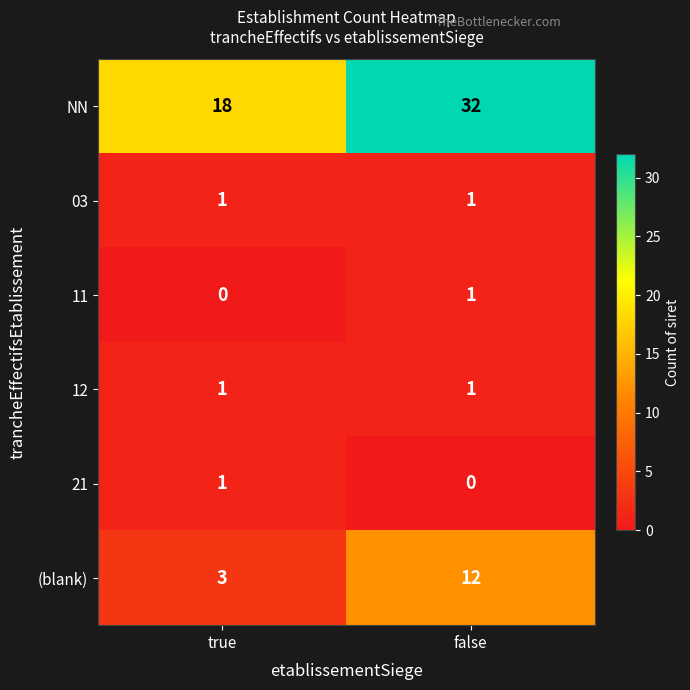

Which category has the lowest value in the NN series?

true